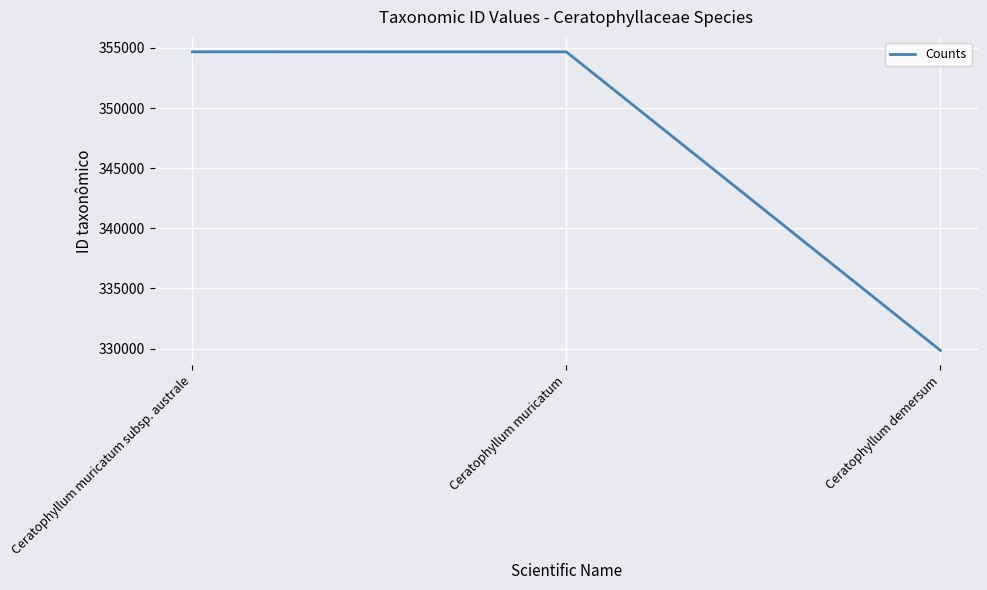

Does the chart display data point markers on the line(s)?

No